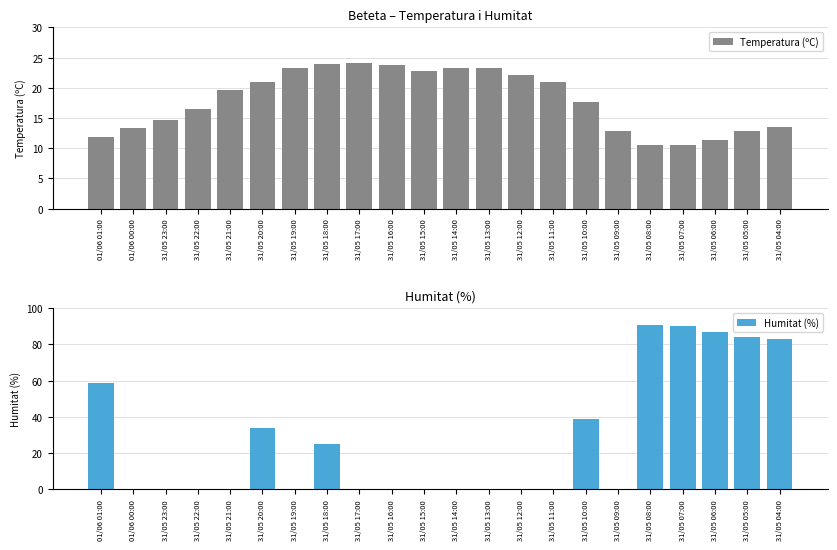

Which series has the largest total across all categories?

Humitat (%)